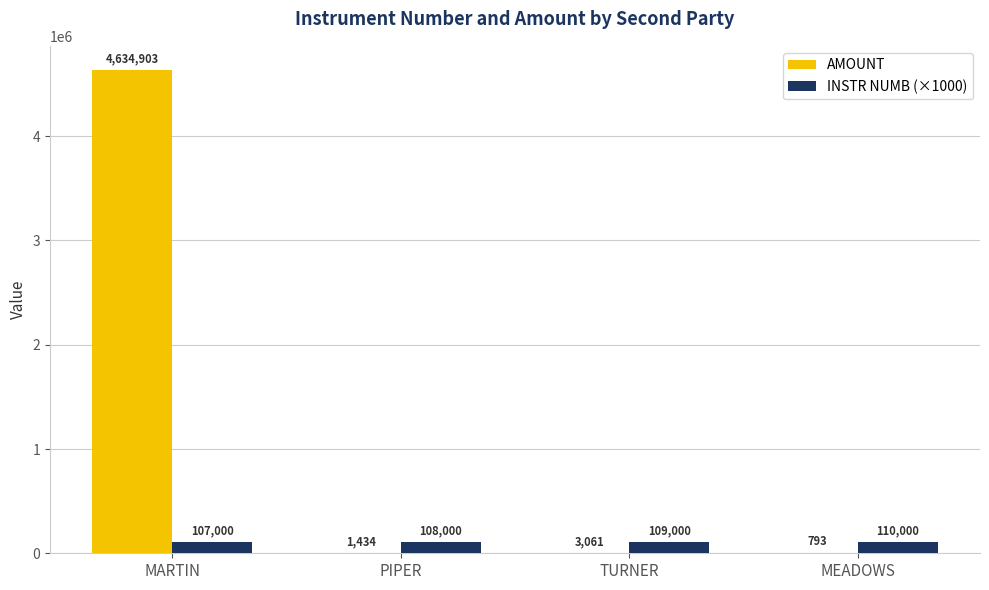

Which series changed the most between MARTIN and MEADOWS?

AMOUNT